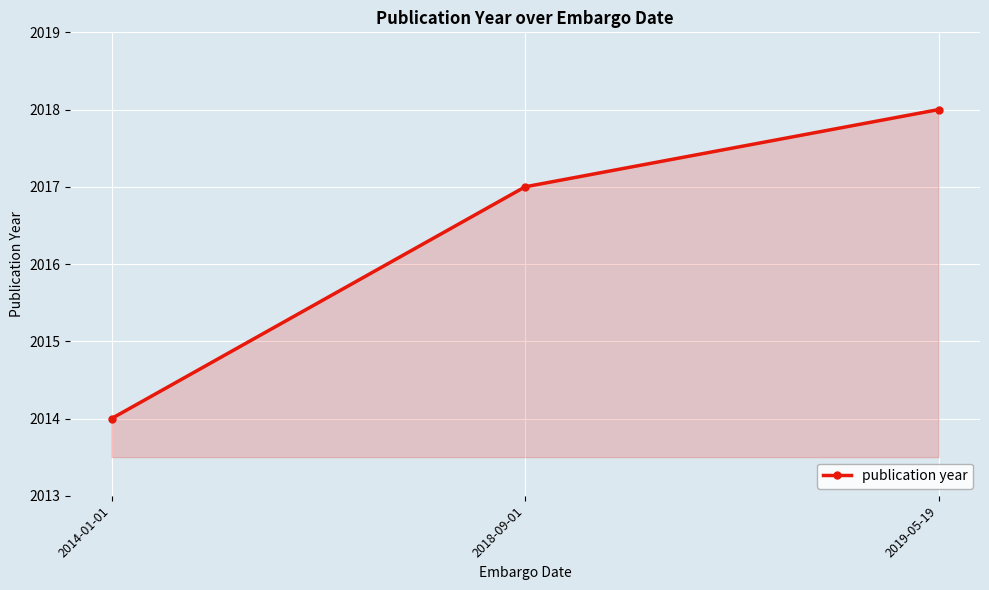

How many data points are less than 2017?

1